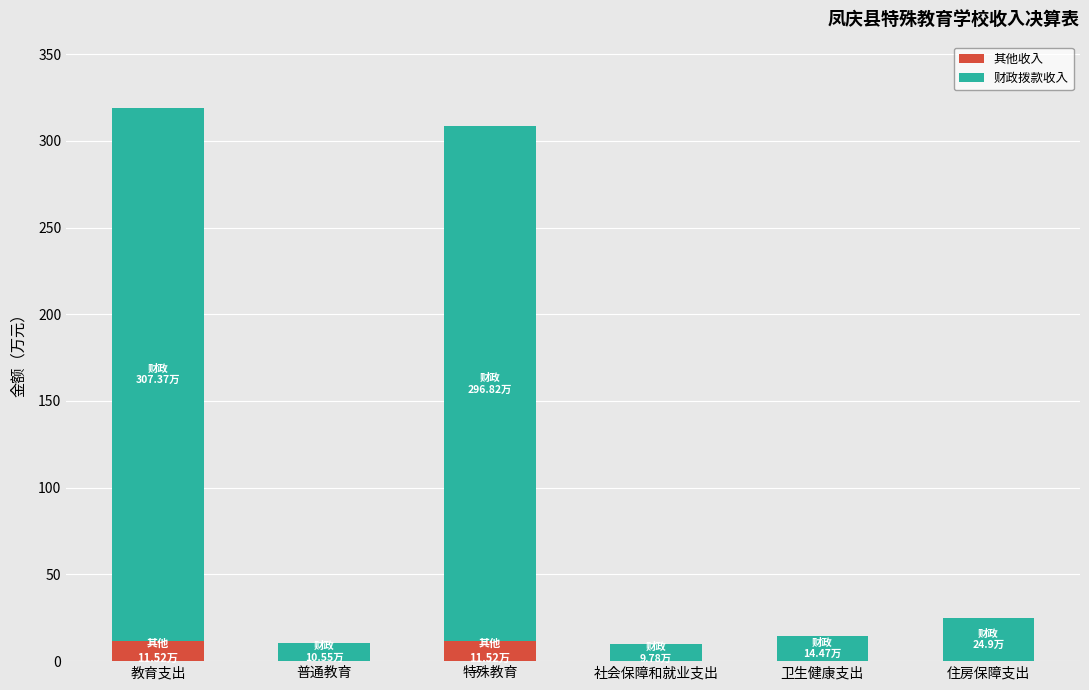

True or false: 其他收入 has a value of 0.0 at 普通教育.

True